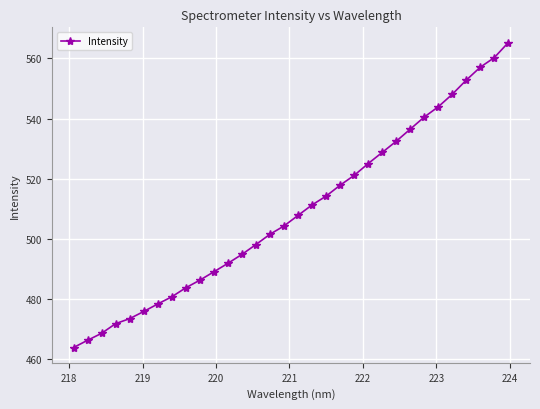

True or false: there are more than 0 points higher than both neighbors.

False